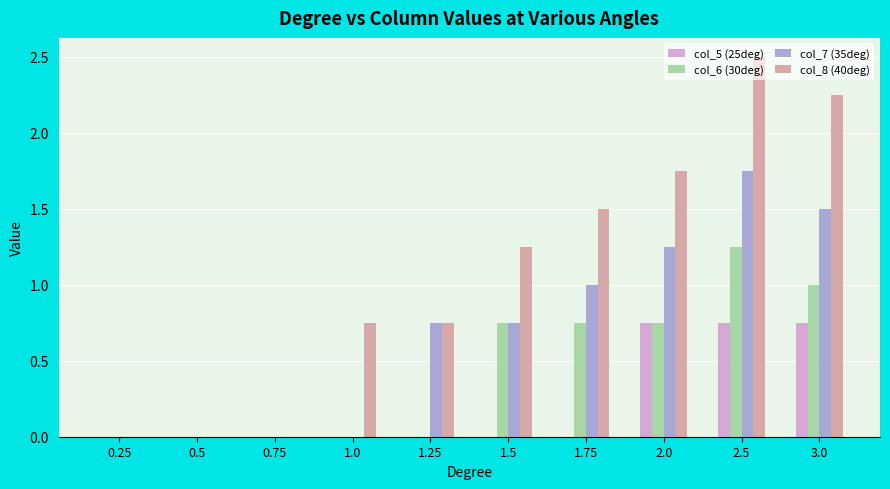

The value of col_5 (25deg) at 2.5 is 1.1. True or false?

False